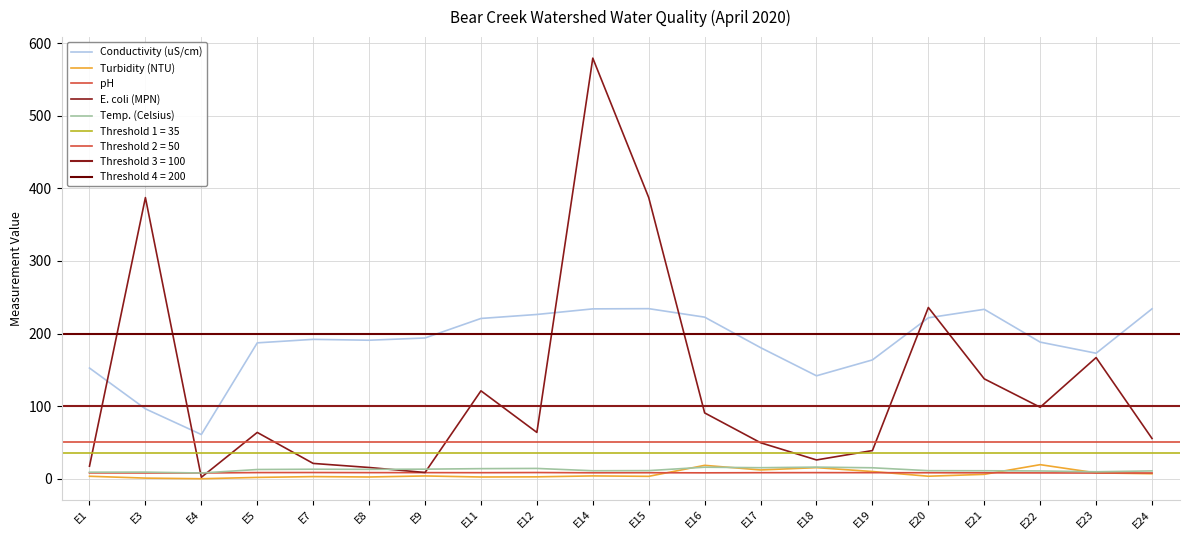

True or false: Conductivity (uS/cm) has more than 0 points higher than both neighbors.

True